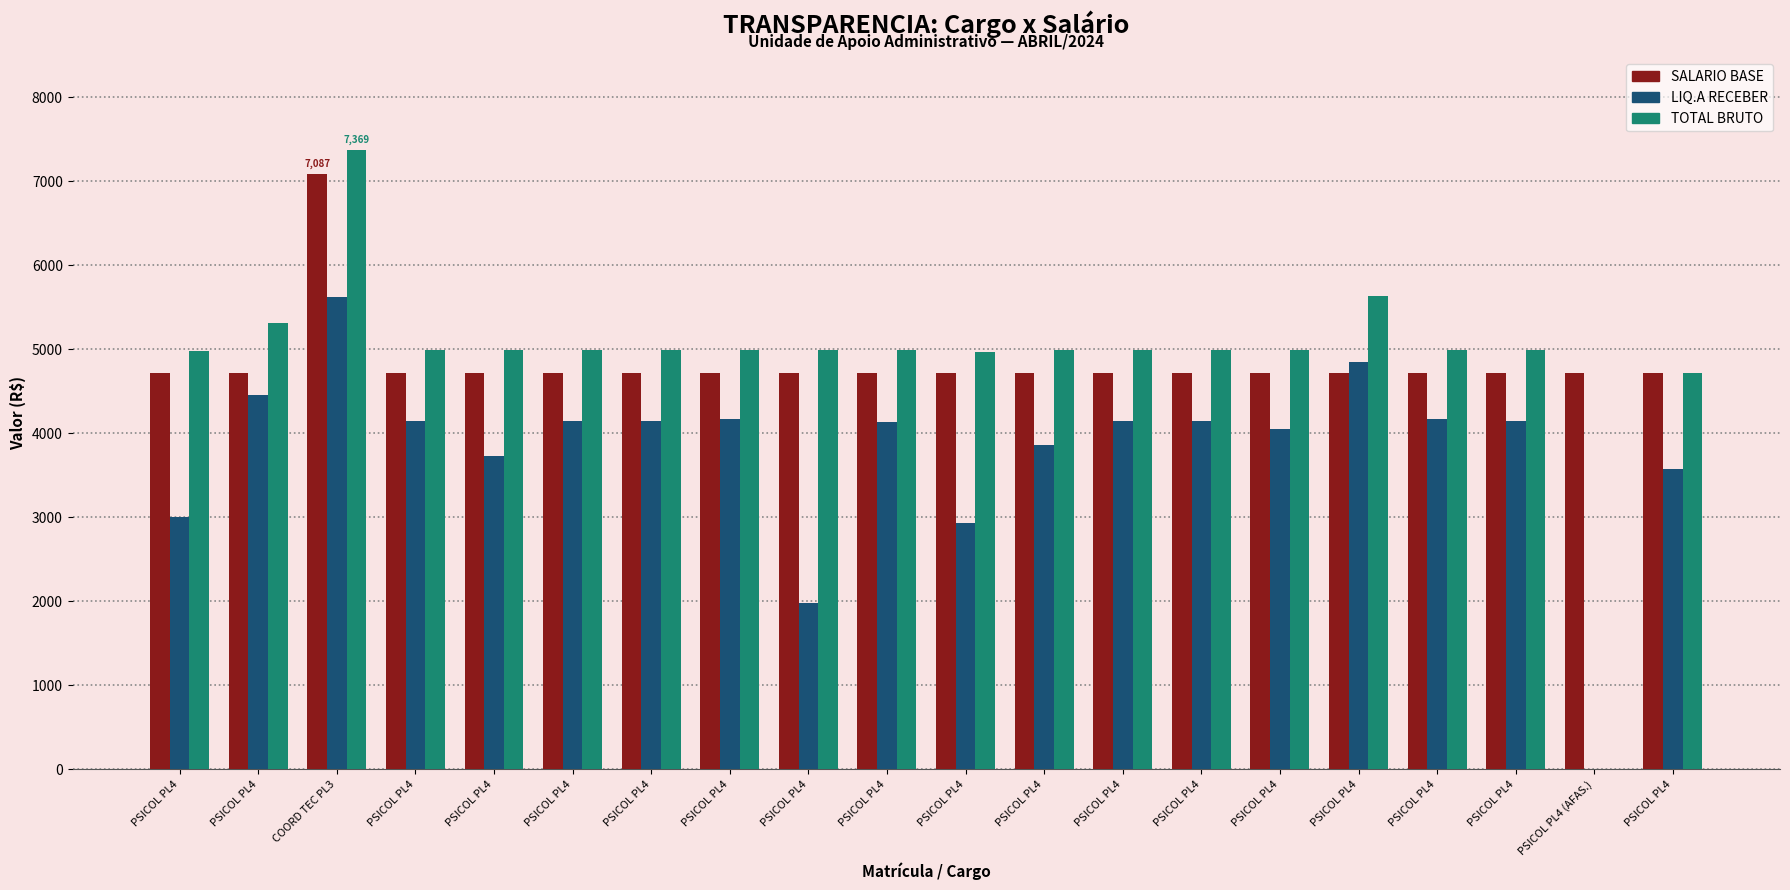

Reading left to right, extract all data points from this chart.

SALARIO BASE: 4713.5	4713.5	7086.7	4713.5	4713.5	4713.5	4713.5	4713.5	4713.5	4713.5	4713.5	4713.5	4713.5	4713.5	4713.5	4713.5	4713.5	4713.5	4713.5	4713.5
LIQ.A RECEBER: 2998.2	4461.5	5622.0	4143.4	3731.0	4143.4	4143.4	4175.6	1984.6	4137.4	2928.7	3860.6	4143.4	4143.4	4049.5	4854.5	4175.6	4143.4	0.0	3570.3
TOTAL BRUTO: 4977.0	5314.0	7369.1	4995.9	4995.9	4995.9	4995.9	4995.9	4986.4	4986.4	4967.6	4995.9	4995.9	4995.9	4995.9	5632.1	4995.9	4995.9	0.0	4713.5